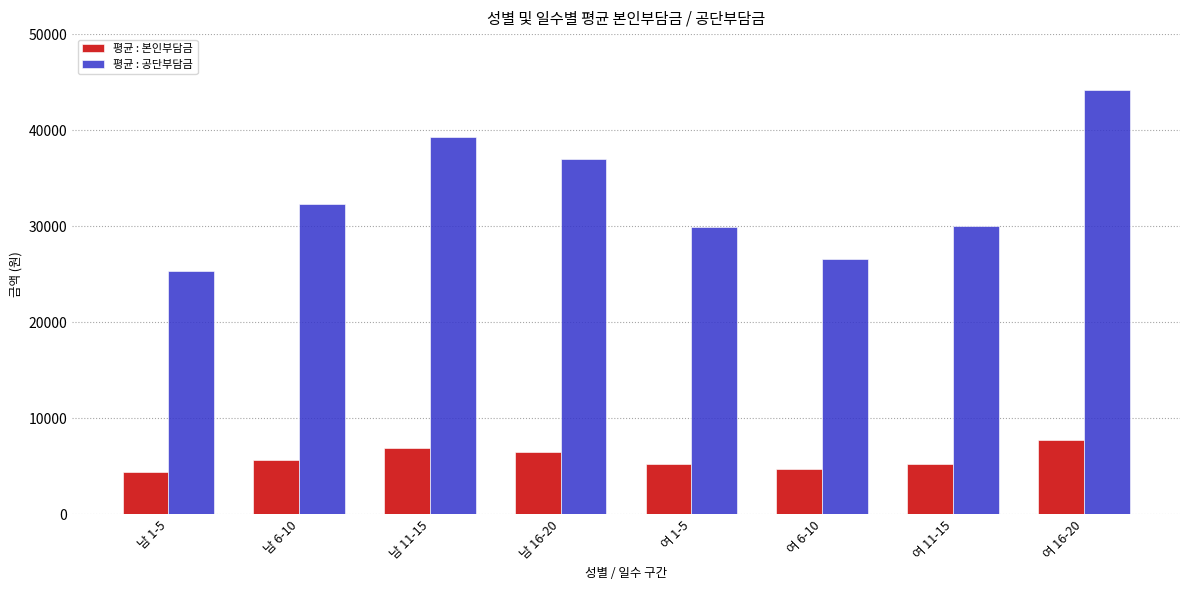

What is the minimum value for 평균 : 본인부담금?

4463.0